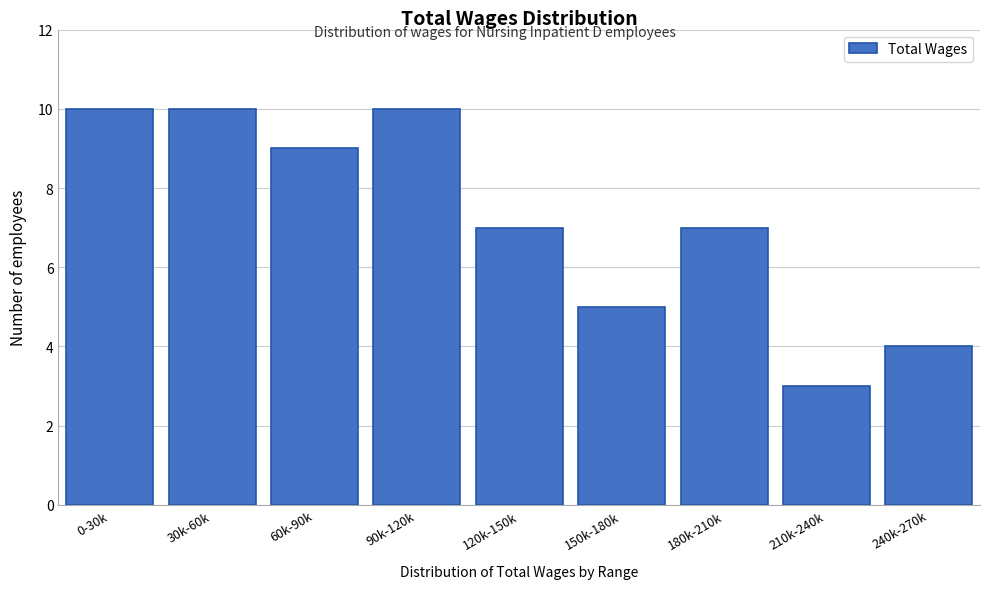

Reading left to right, transcribe all the data shown in this chart.

0-30k=10	30k-60k=10	60k-90k=9	90k-120k=10	120k-150k=7	150k-180k=5	180k-210k=7	210k-240k=3	240k-270k=4